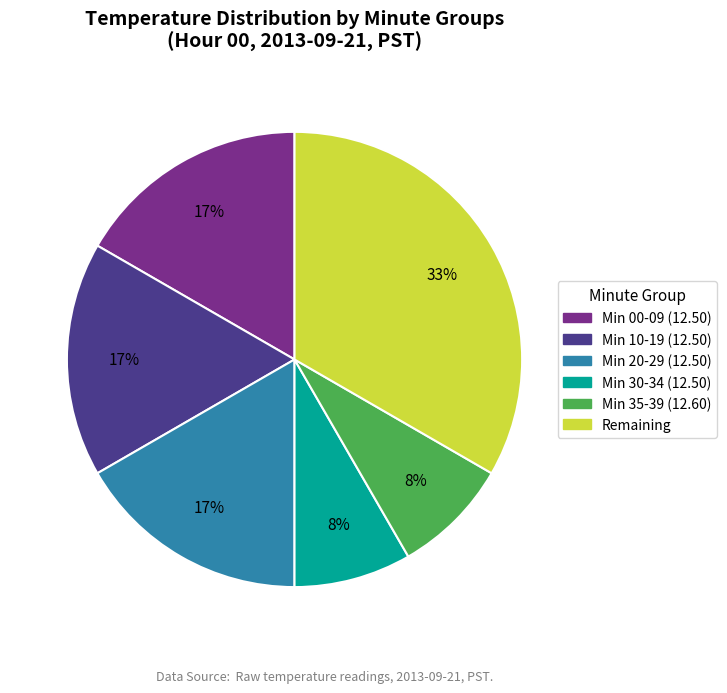

Which has a higher value, Remaining or Min 00-09 (12.50)?

Remaining